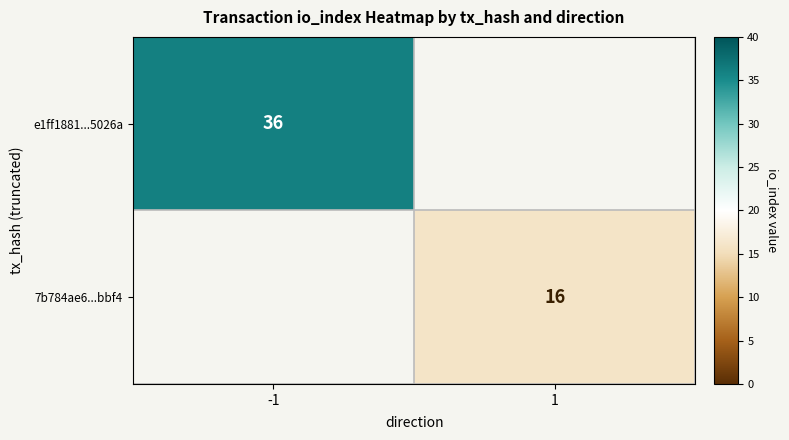

The value of 7b784ae6...bbf4 at 1 is 8. True or false?

False